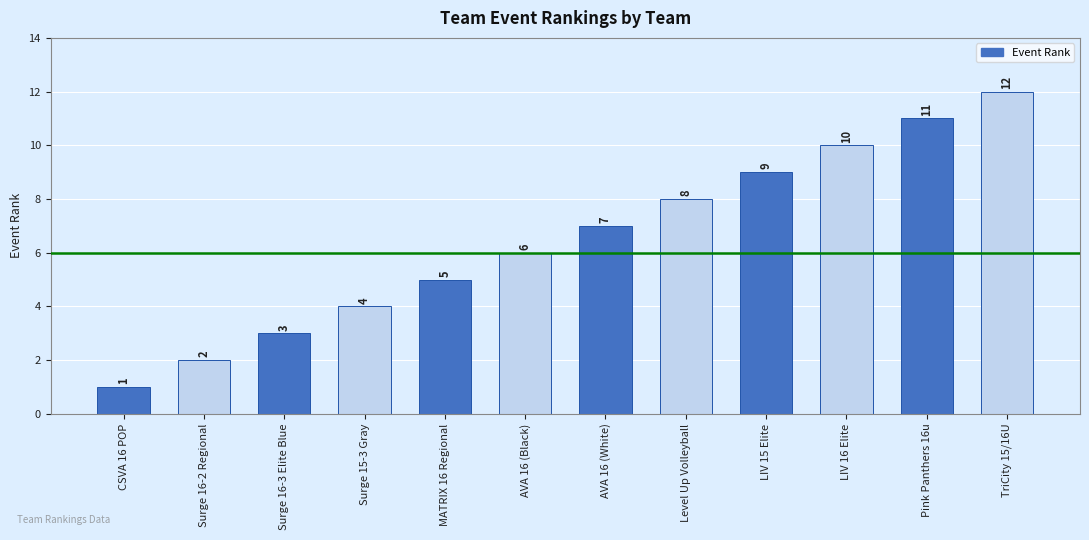

What is the label of the 1st bar from the right?

TriCity 15/16U